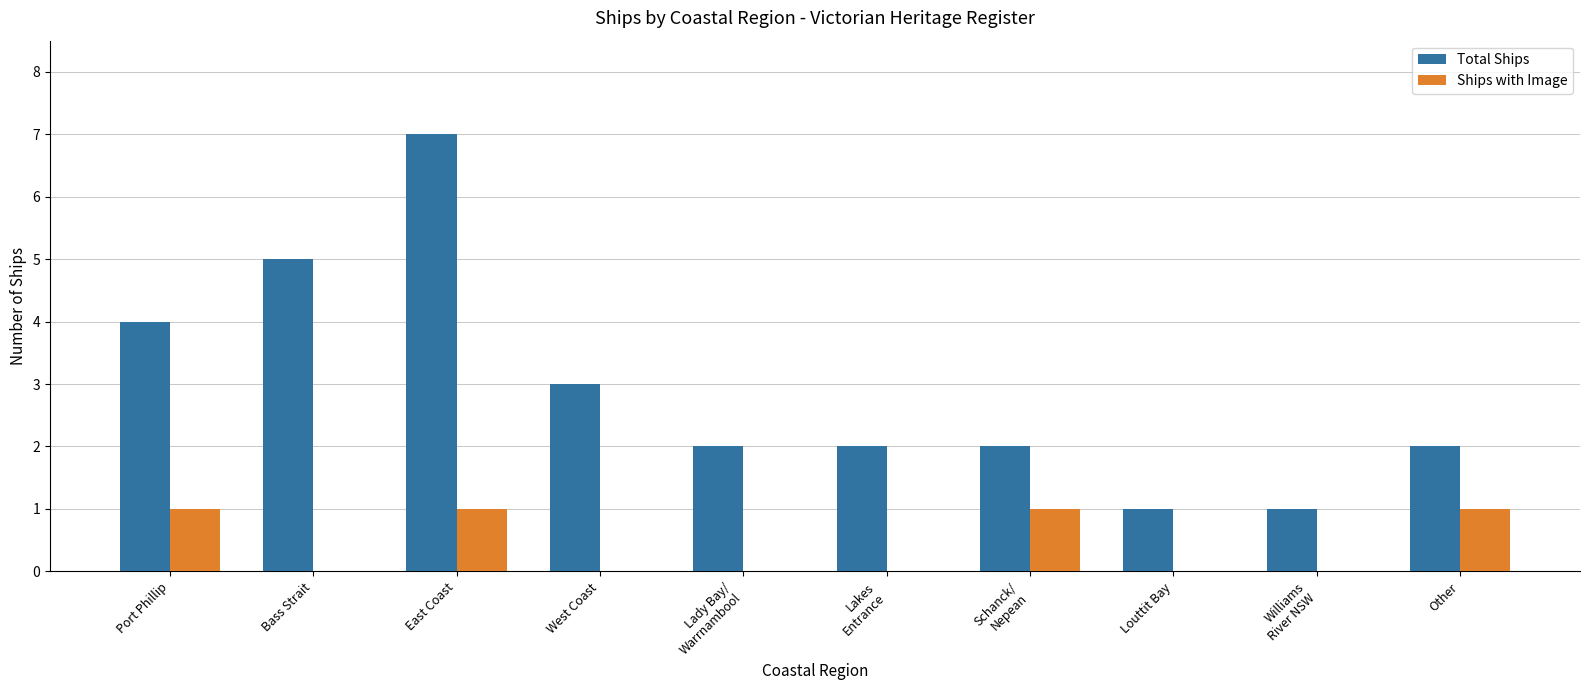

How many distinct data groups are displayed?

2